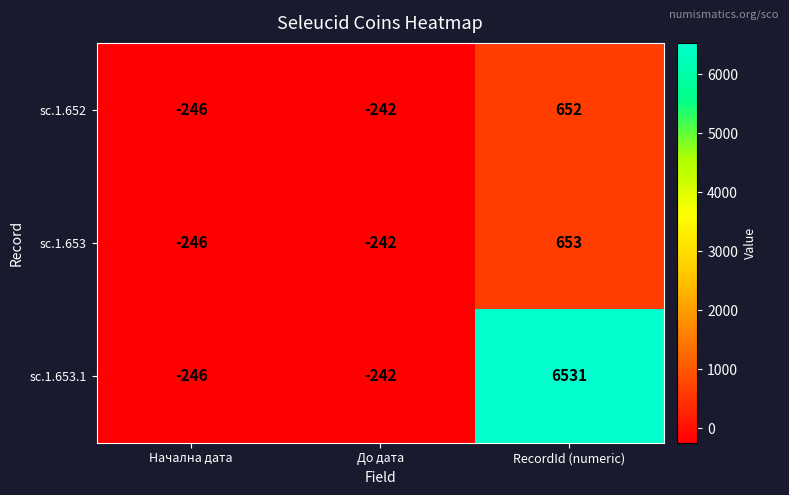

Which label corresponds to the largest value in the chart?

RecordId (numeric)